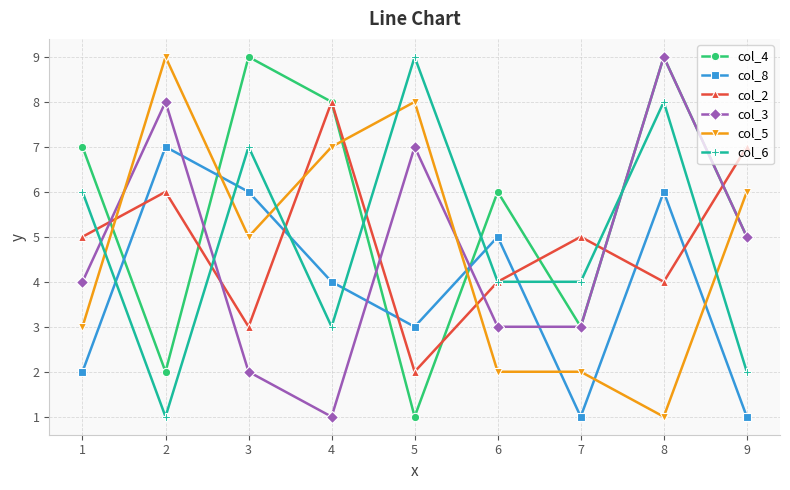

True or false: col_6 has a value of 1 at 2.

True